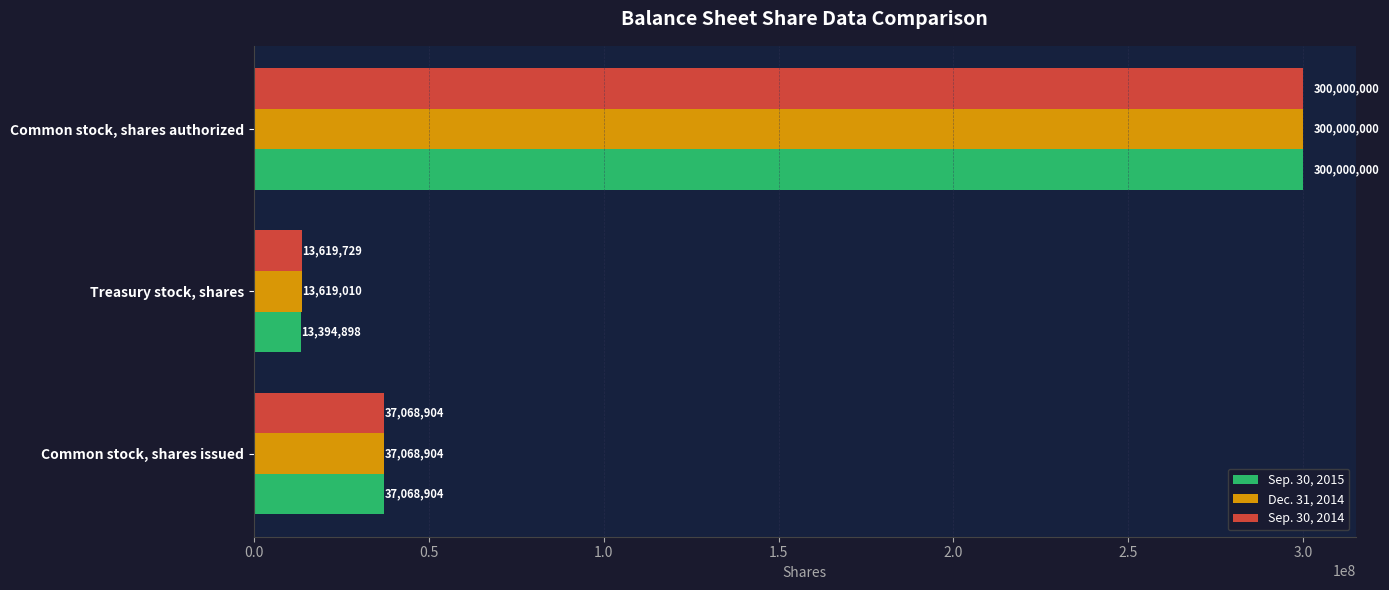

Which series has the largest range (max minus min)?

Sep. 30, 2015